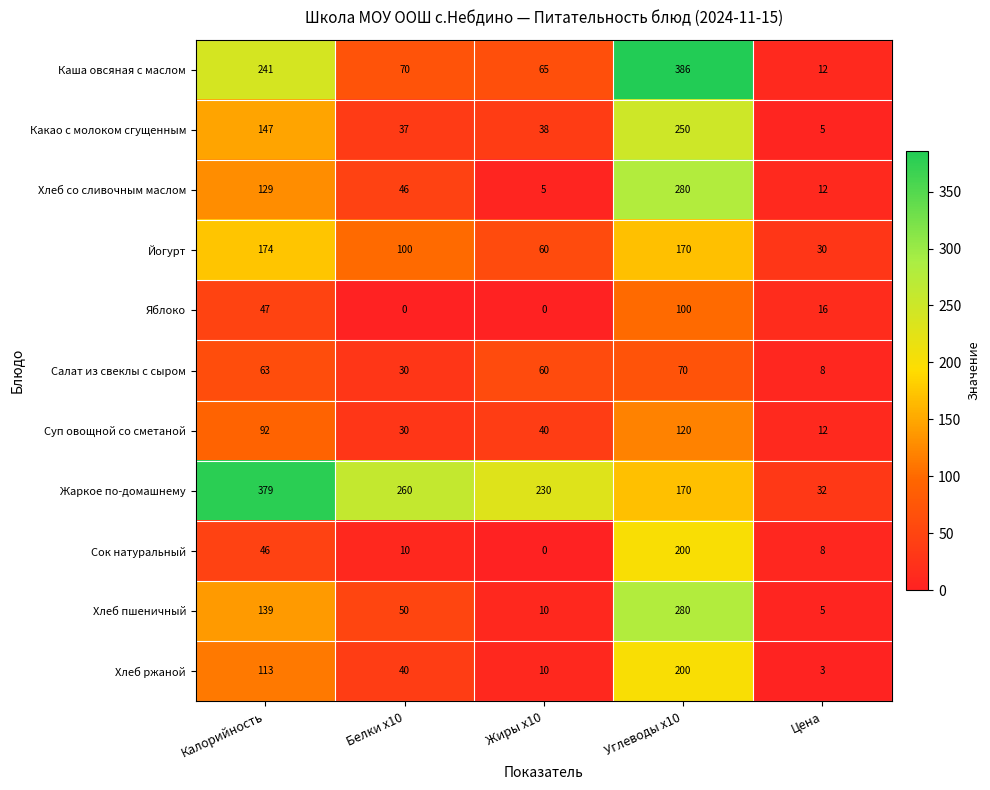

List the labels in order of Каша овсяная с маслом value, smallest first.

Цена, Жиры x10, Белки x10, Калорийность, Углеводы x10